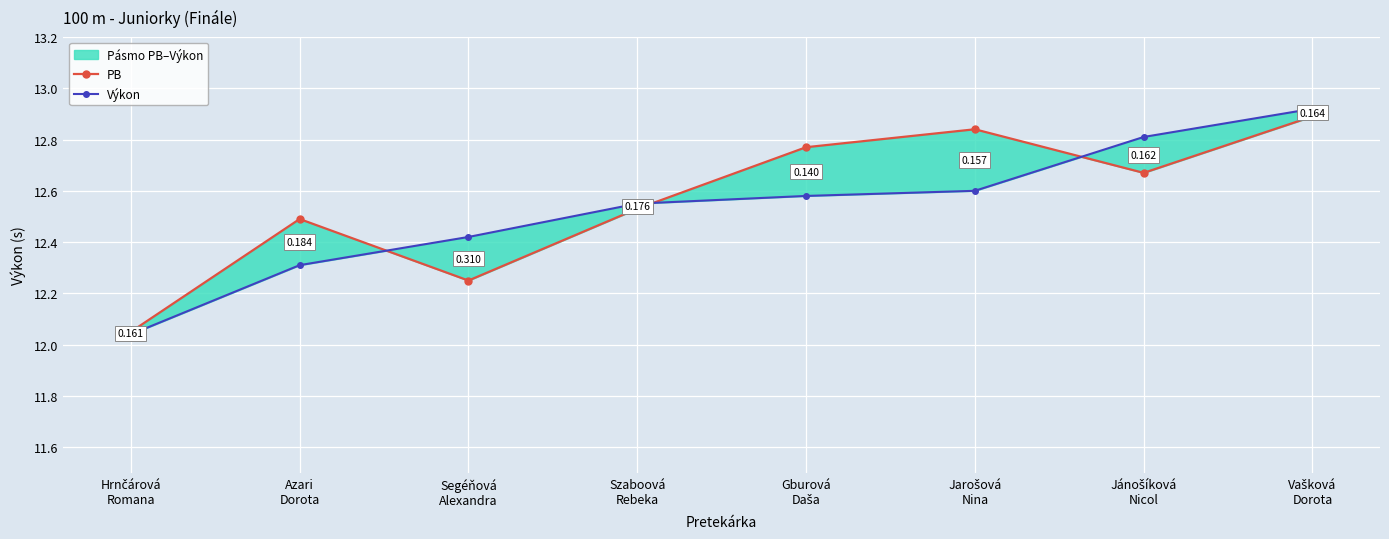

What are all the series names shown in the legend?

PB, Výkon